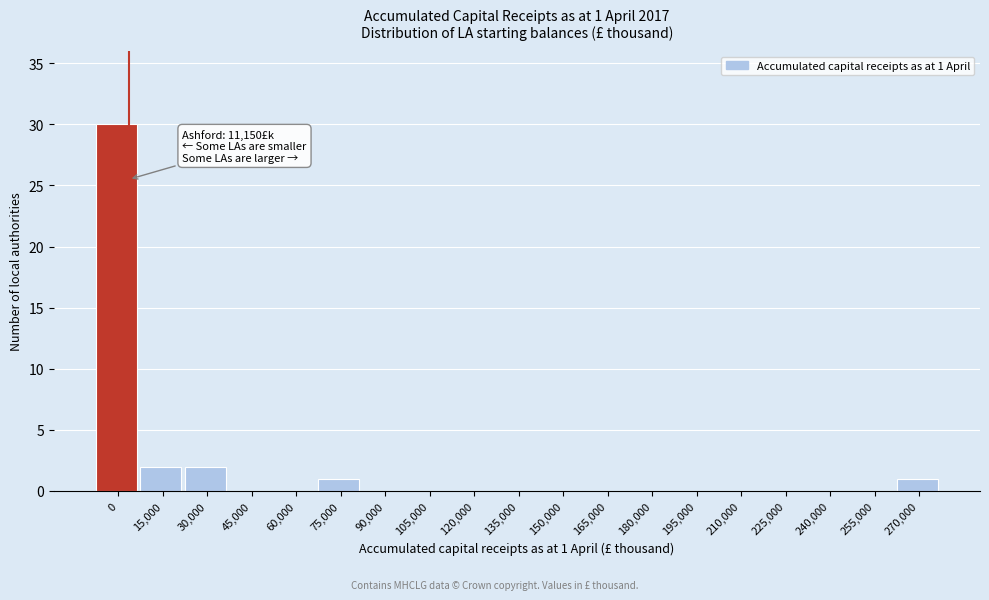

Reading left to right, what are all the values shown in this chart?

0=30	15,000=2	30,000=2	45,000=0	60,000=0	75,000=1	90,000=0	105,000=0	120,000=0	135,000=0	150,000=0	165,000=0	180,000=0	195,000=0	210,000=0	225,000=0	240,000=0	255,000=0	270,000=1